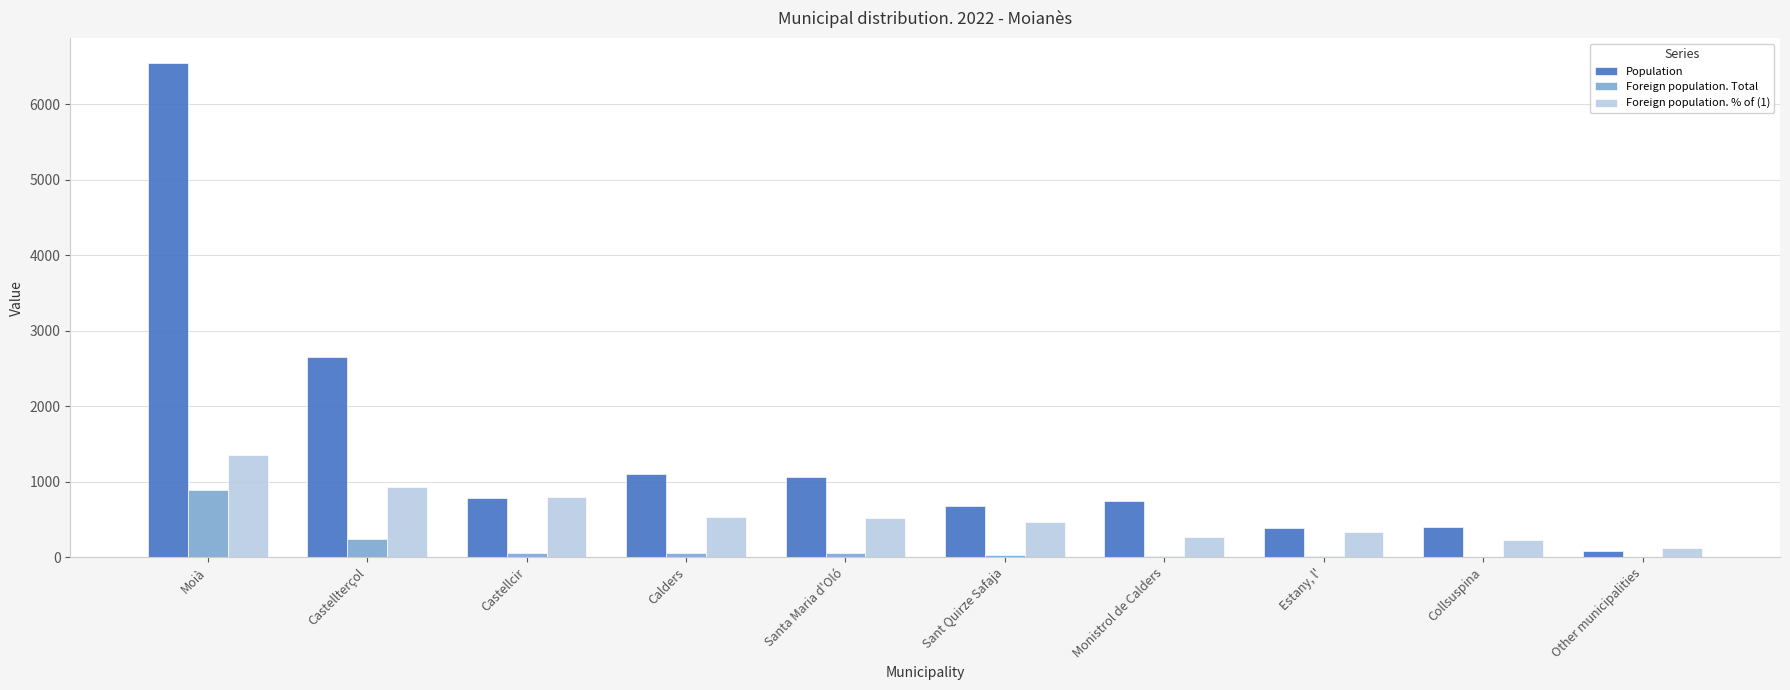

What is the approximate value of Population at Other municipalities?

80